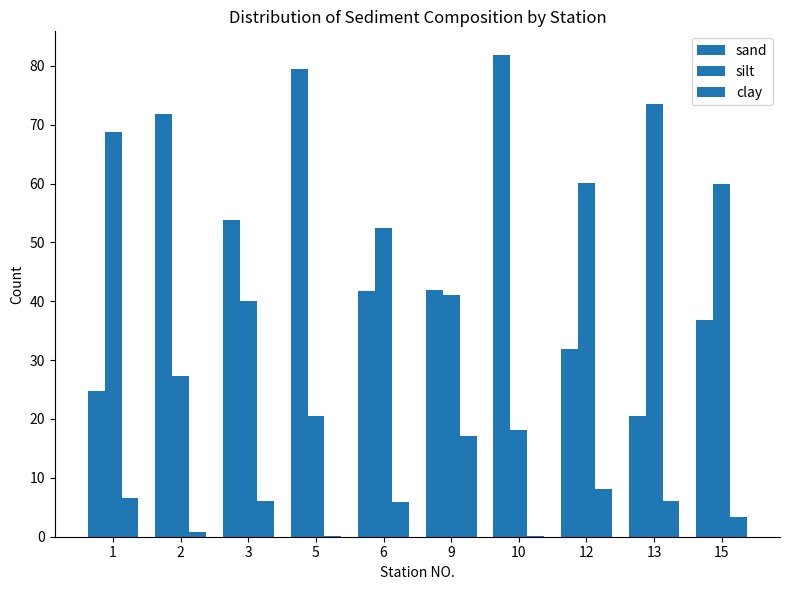

Where does the clay series first go above 6?

1